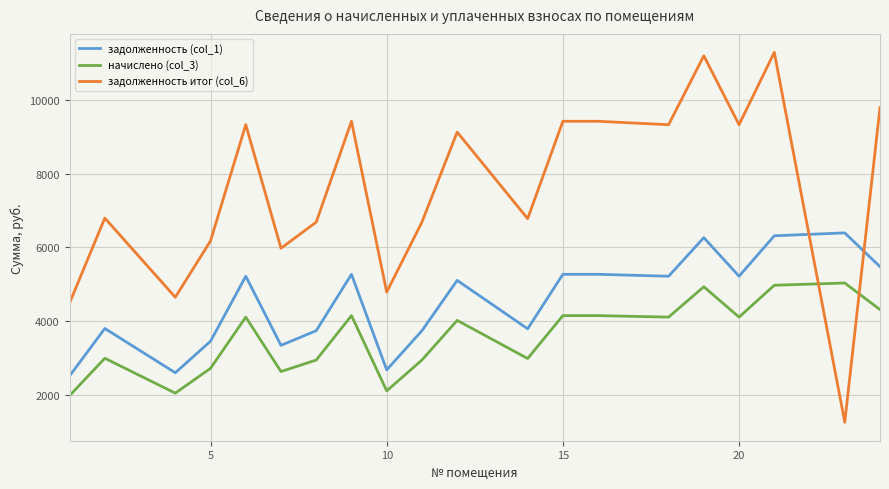

How many lines are shown in the chart?

3